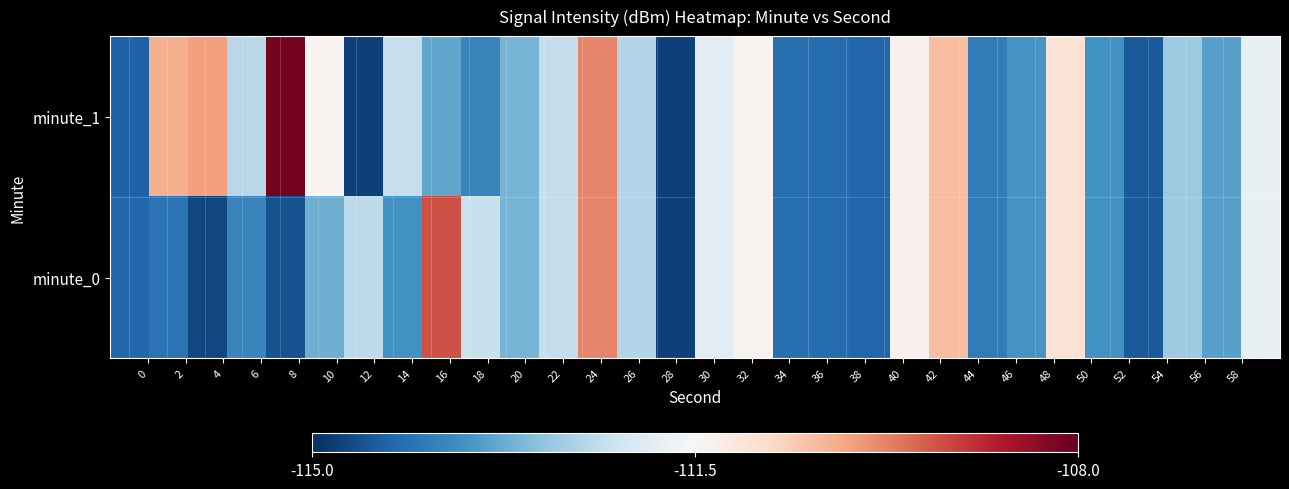

Rank the series by their maximum value, from lowest to highest.

minute_0, minute_1